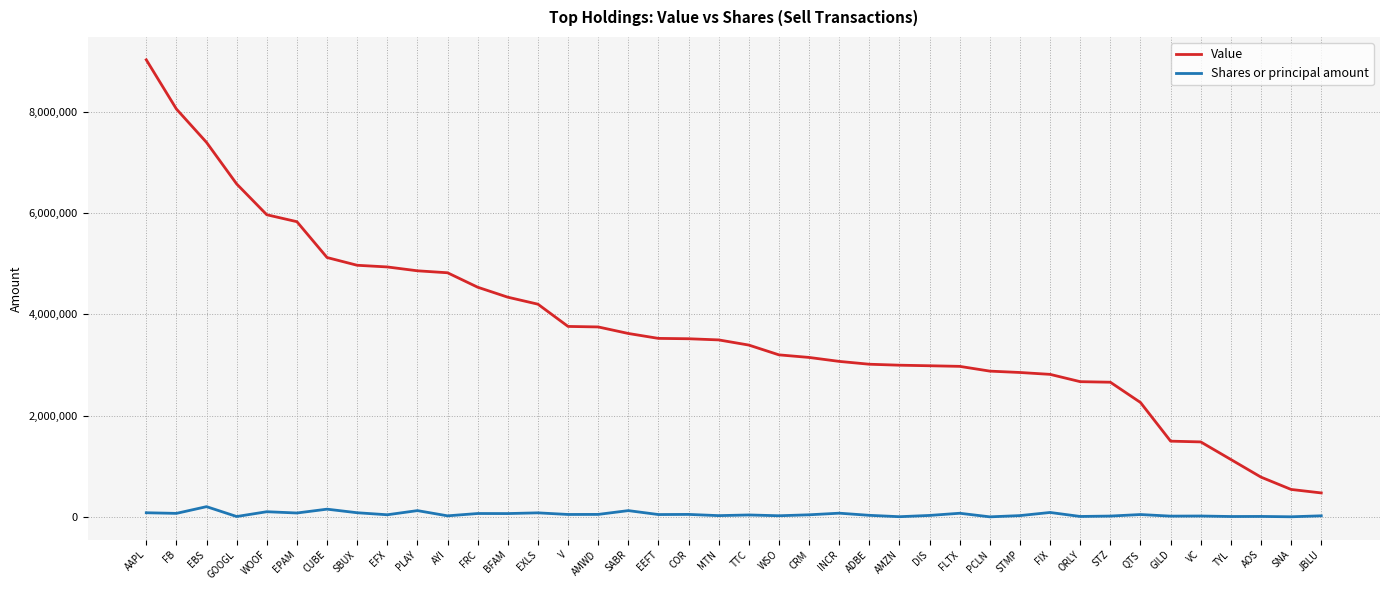

Which series has the largest range (max minus min)?

Value